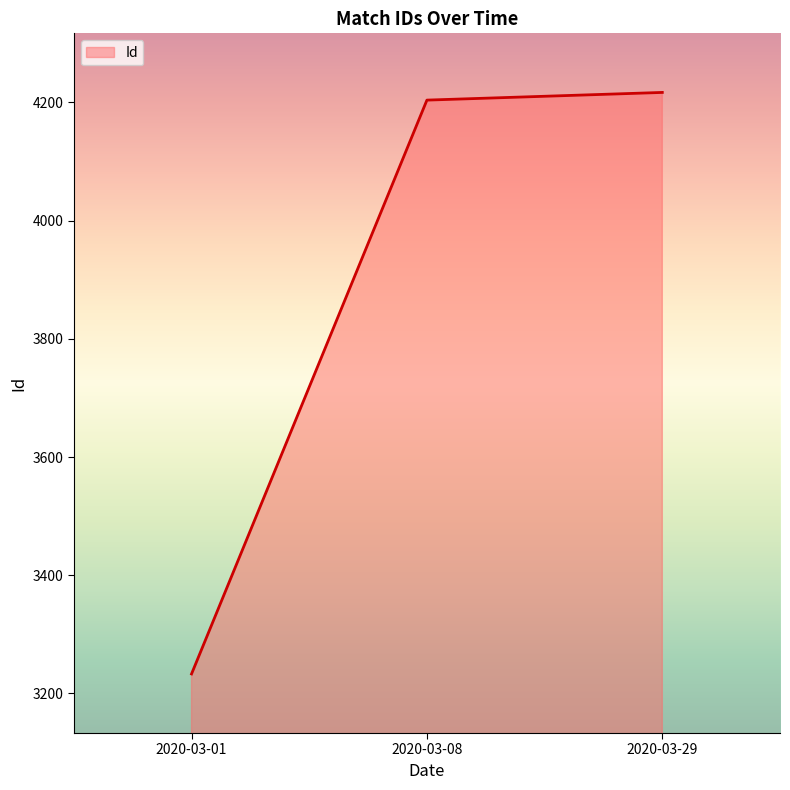

Reading left to right, extract all data points from this chart.

3233	4204	4217